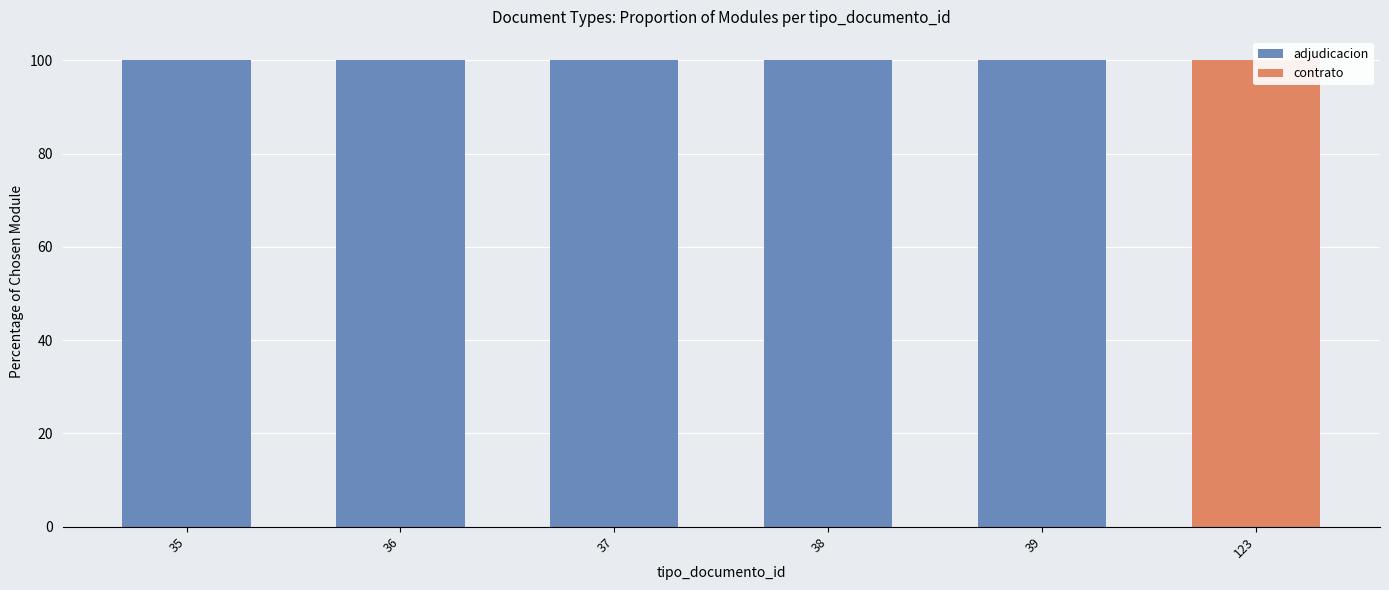

How many bars are there in total?

12